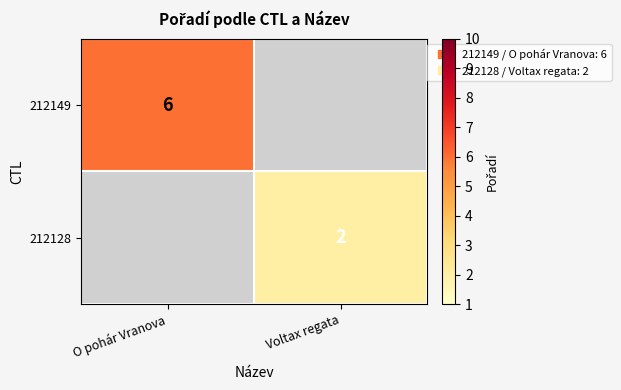

Is it true that 212128 equals 1.4 at Voltax regata?

False